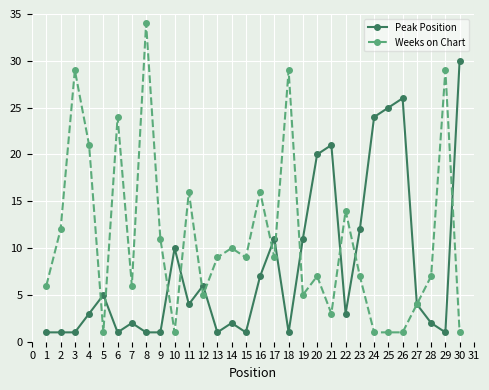

At which category is the sum across all series the highest?

8